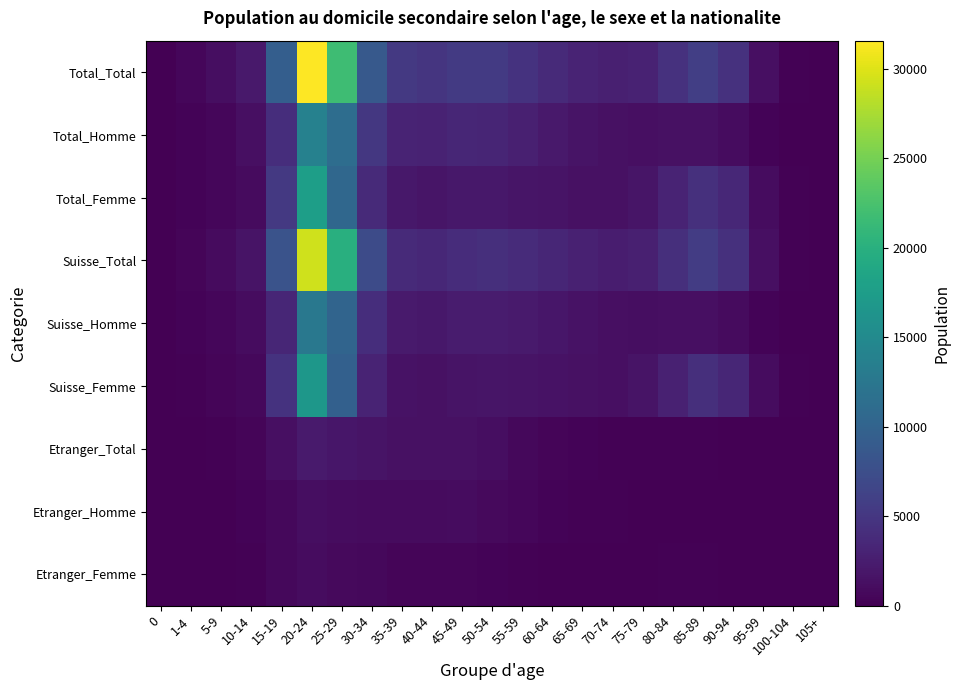

How many categories are shown in the chart?

23